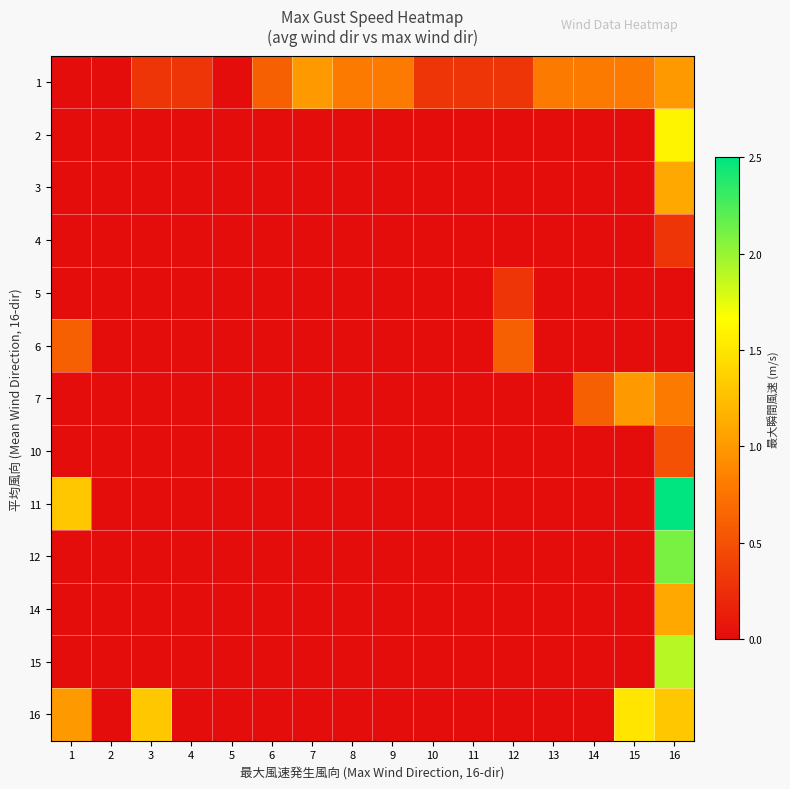

At which category is the sum across all series the highest?

16